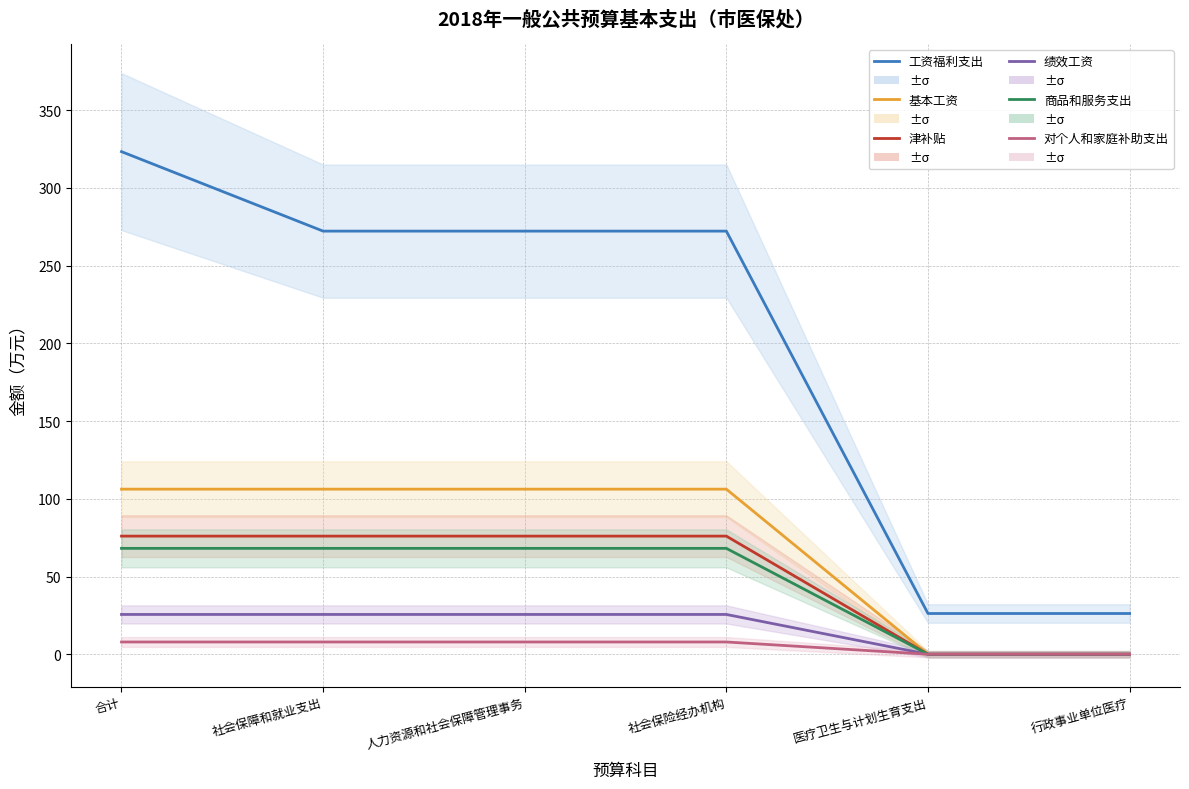

What is the difference between the 商品和服务支出 values at 人力资源和社会保障管理事务 and 医疗卫生与计划生育支出?

68.1